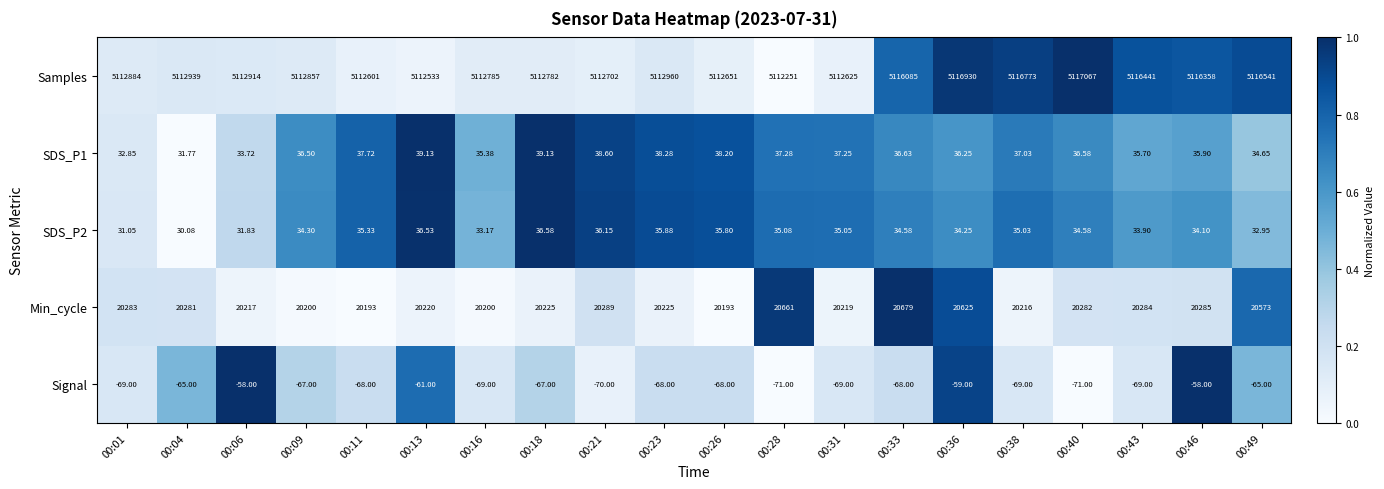

At 00:23, list the series in order from smallest to largest.

Signal, SDS_P2, SDS_P1, Min_cycle, Samples